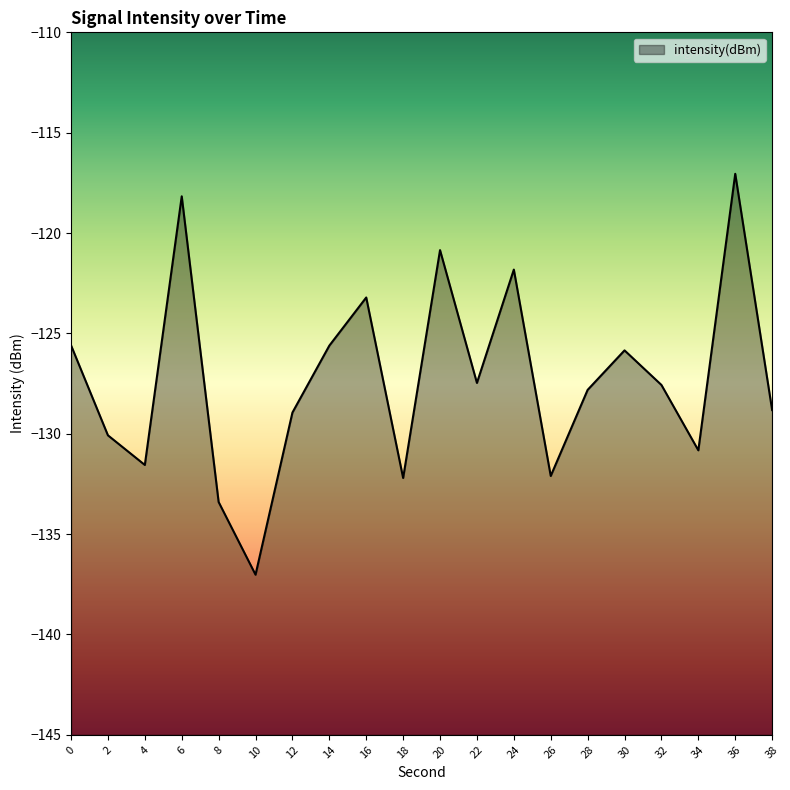

How many series are shown in this chart?

1